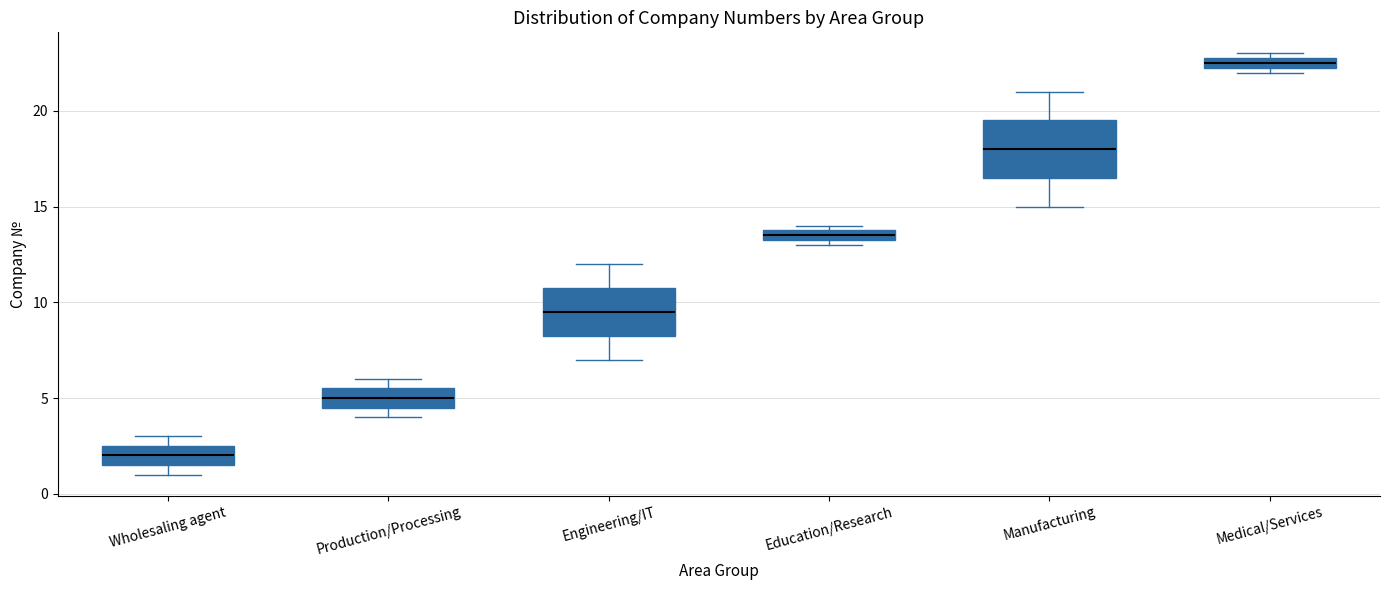

Which box has the lowest median line?

Wholesaling agent